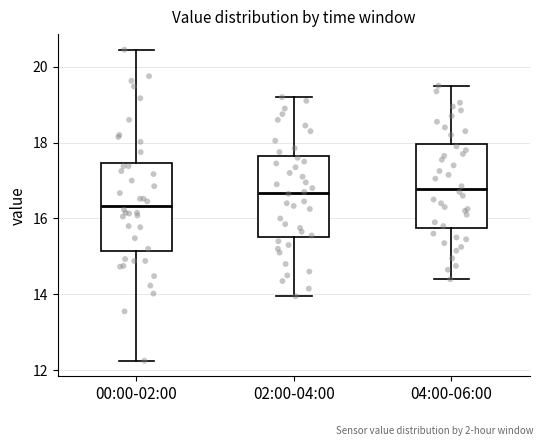

Which box's median line is the lowest?

00:00-02:00